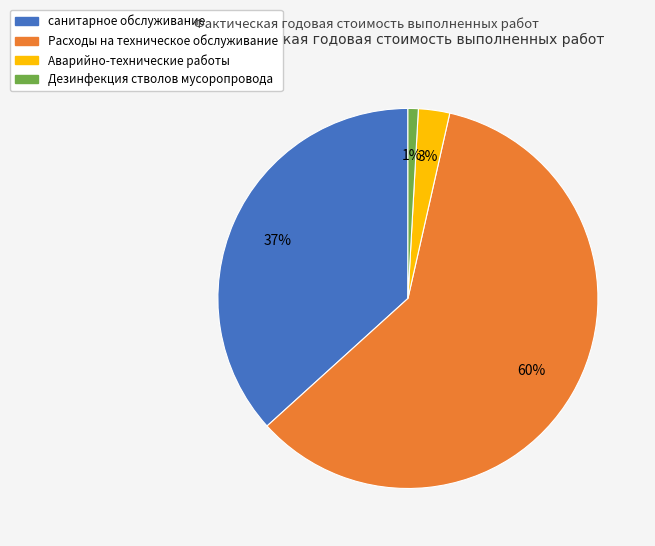

Which category has the smallest portion of the pie?

Дезинфекция стволов мусоропровода